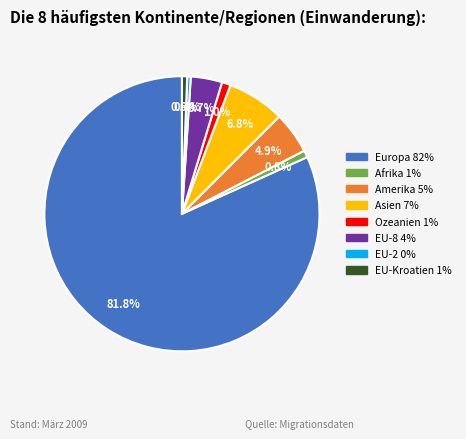

Does Europa account for over 50% of the chart?

Yes